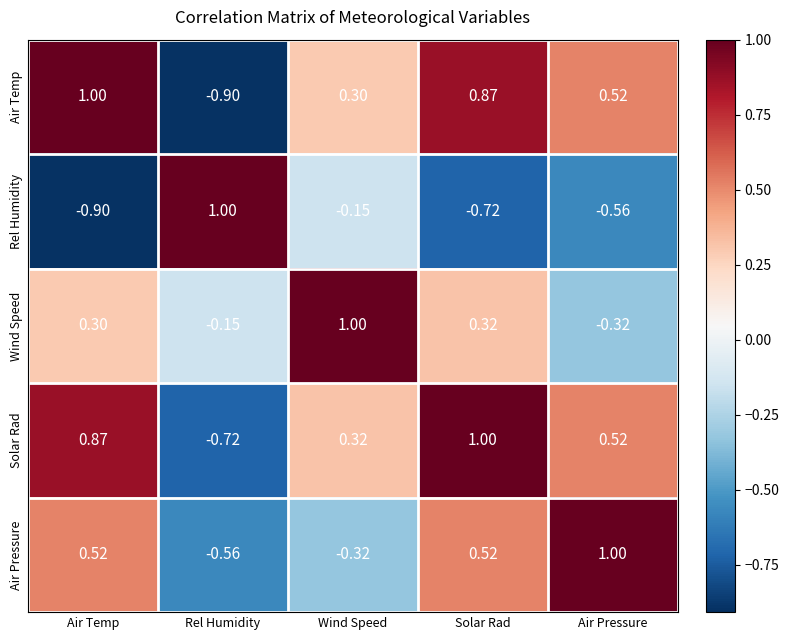

Where does the Rel Humidity series first go above 0?

Rel Humidity